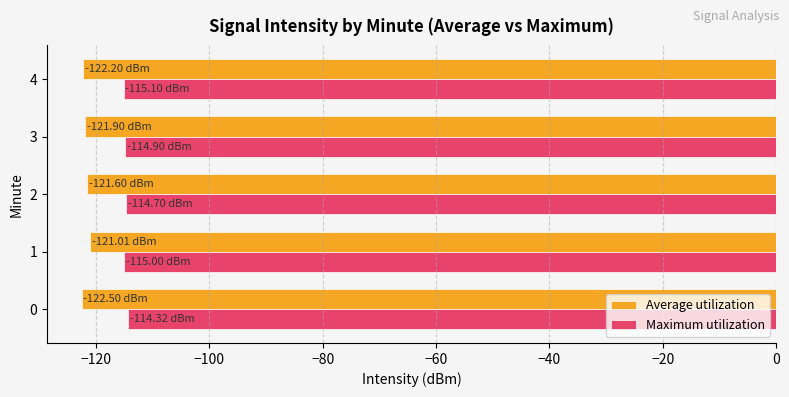

At 0, list the series in order from largest to smallest.

Maximum utilization, Average utilization